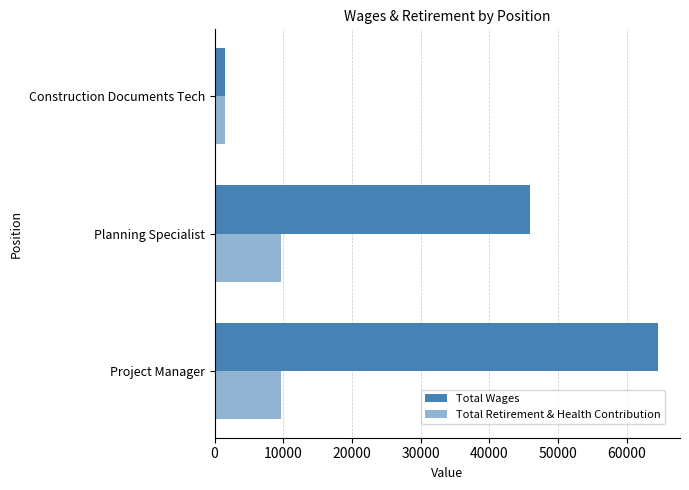

Count the number of categories in the chart.

3